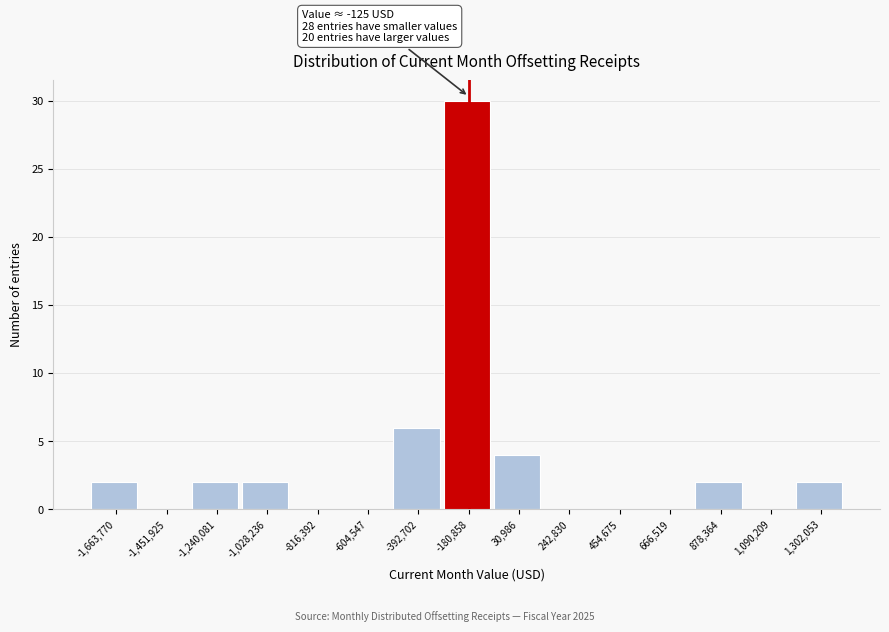

Reading left to right, transcribe all the data shown in this chart.

-1,663,770=2	-1,451,925=0	-1,240,081=2	-1,028,236=2	-816,392=0	-604,547=0	-392,702=6	-180,858=30	30,986=4	242,830=0	454,675=0	666,519=0	878,364=2	1,090,209=0	1,302,053=2